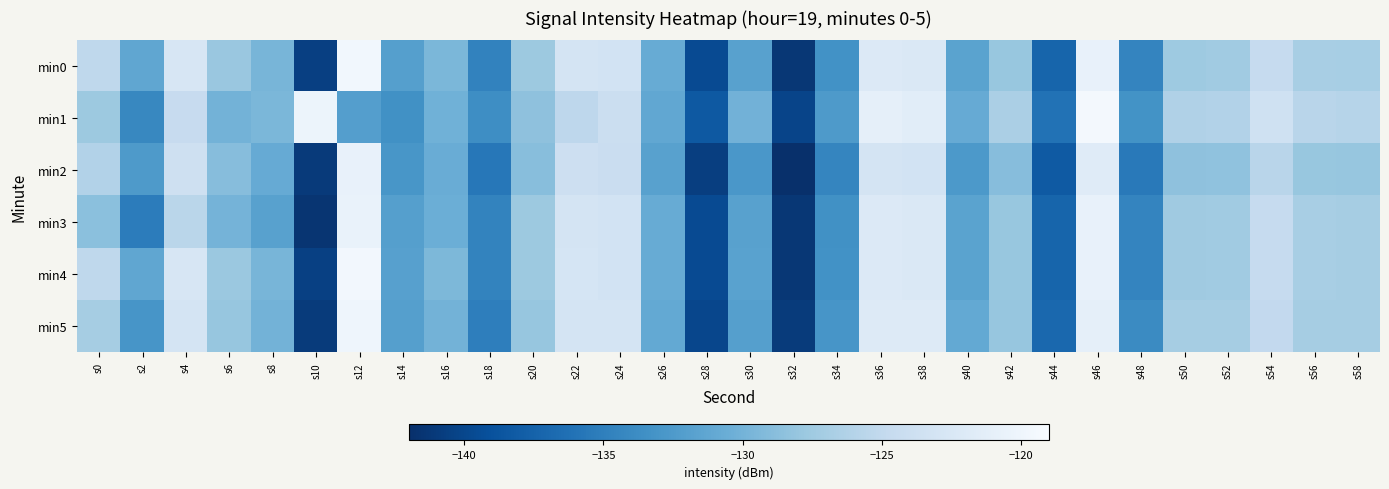

What is the total value across all series at s36?

-732.4